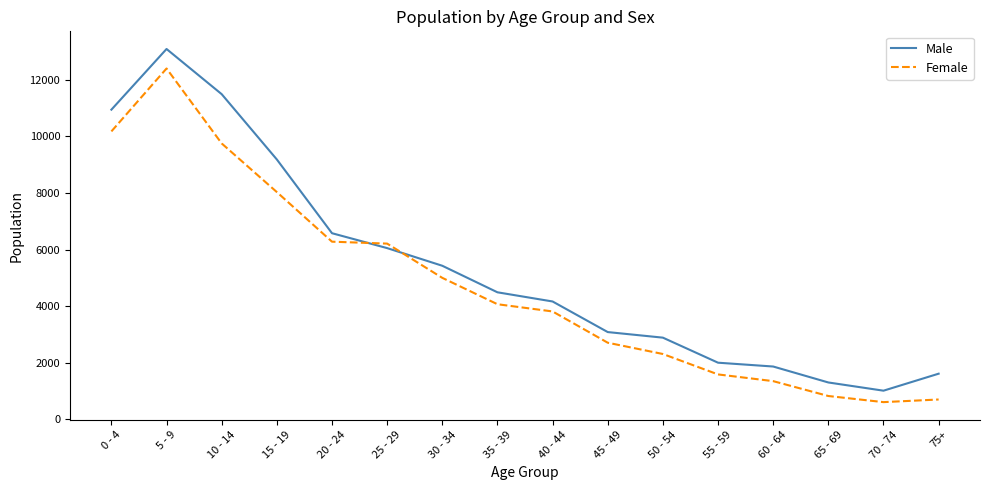

What is the total value across all series at 70 - 74?

1630